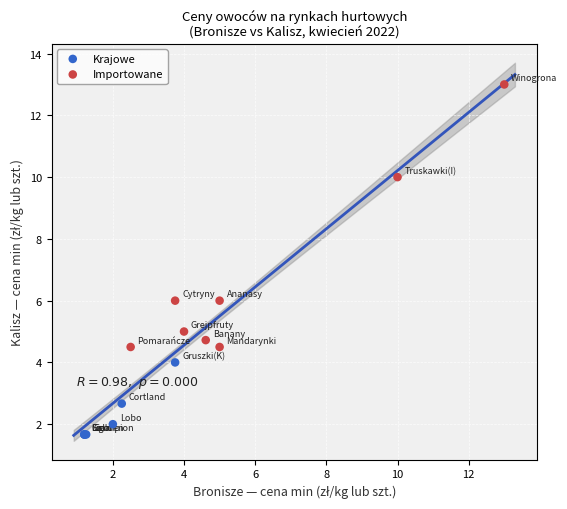

Which series contains the lowest Y value?

Krajowe